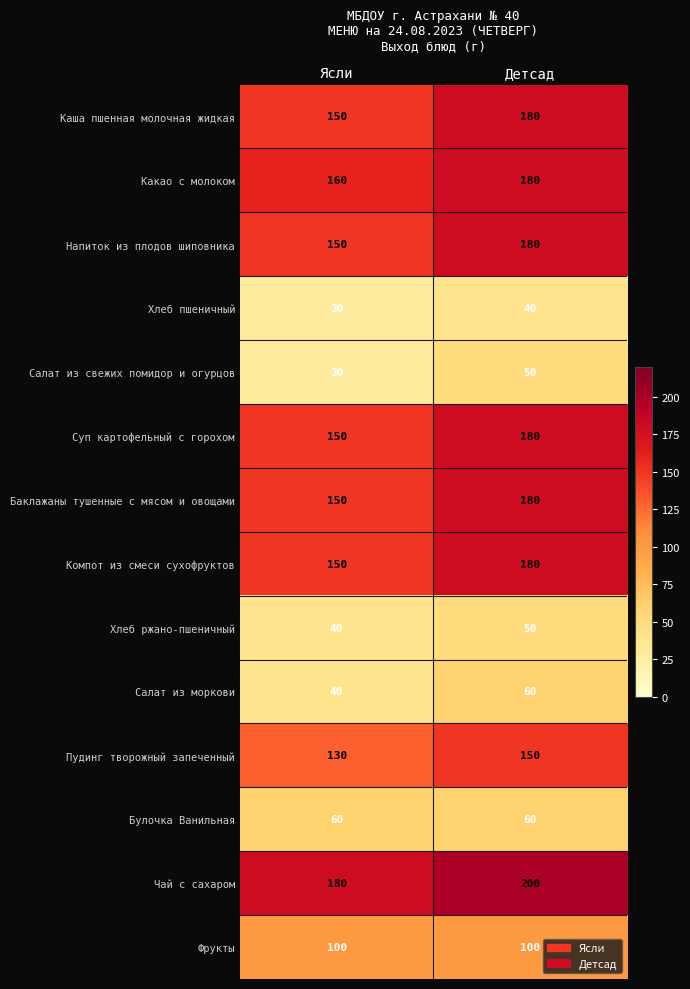

List the labels in order of Хлеб пшеничный value, largest first.

Детсад, Ясли